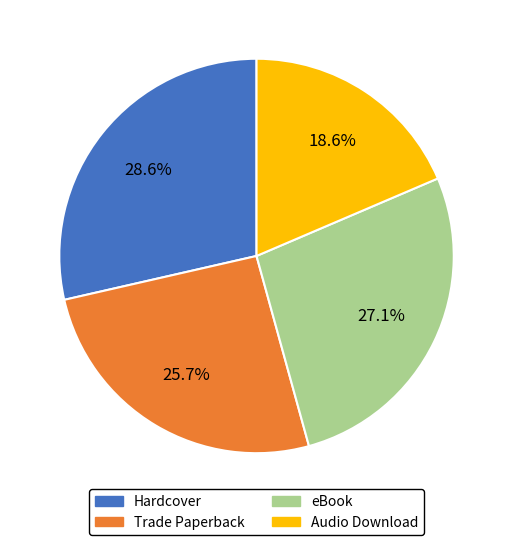

What is the ratio of the value at Hardcover to the value at Audio Download?

1.5